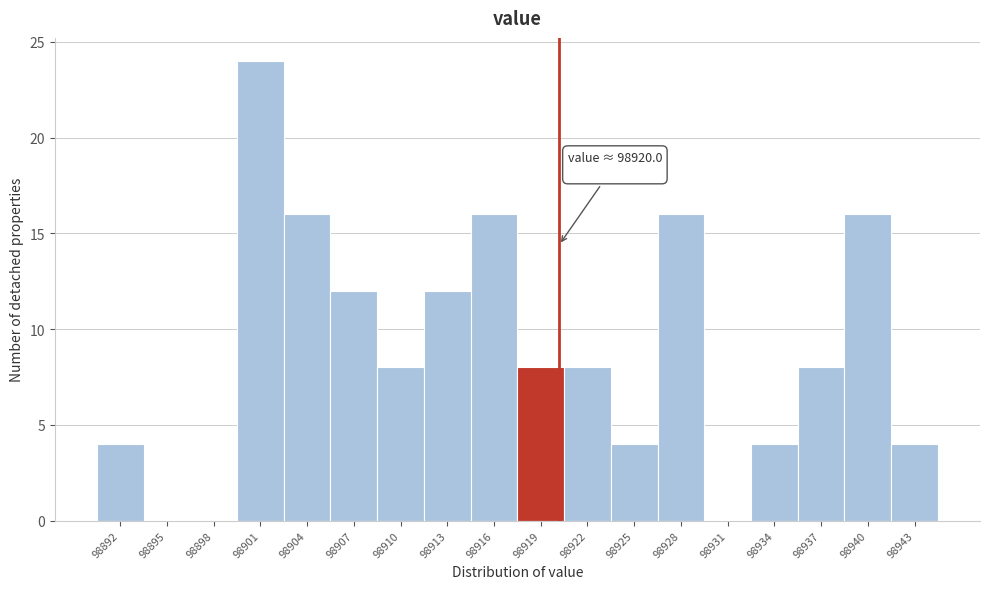

Over which range of the x-axis is the bar tallest?

98899.5 to 98902.5